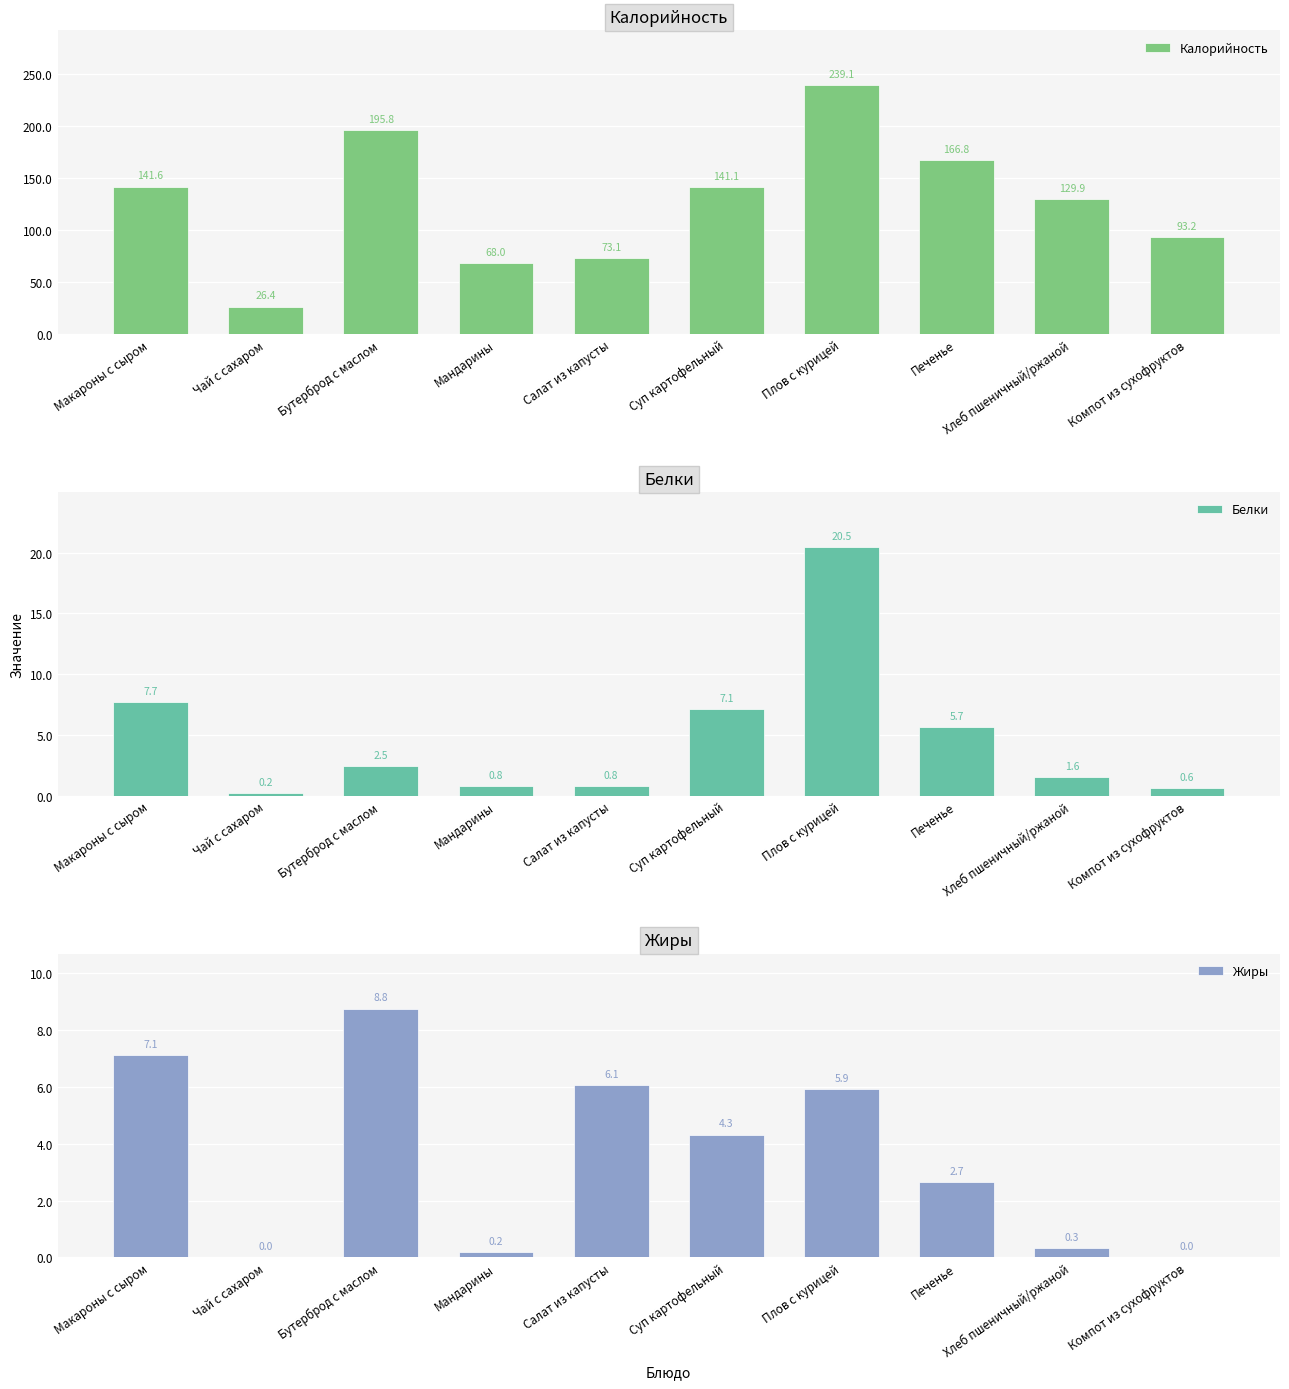

At which category is the sum across all series the highest?

Плов с курицей